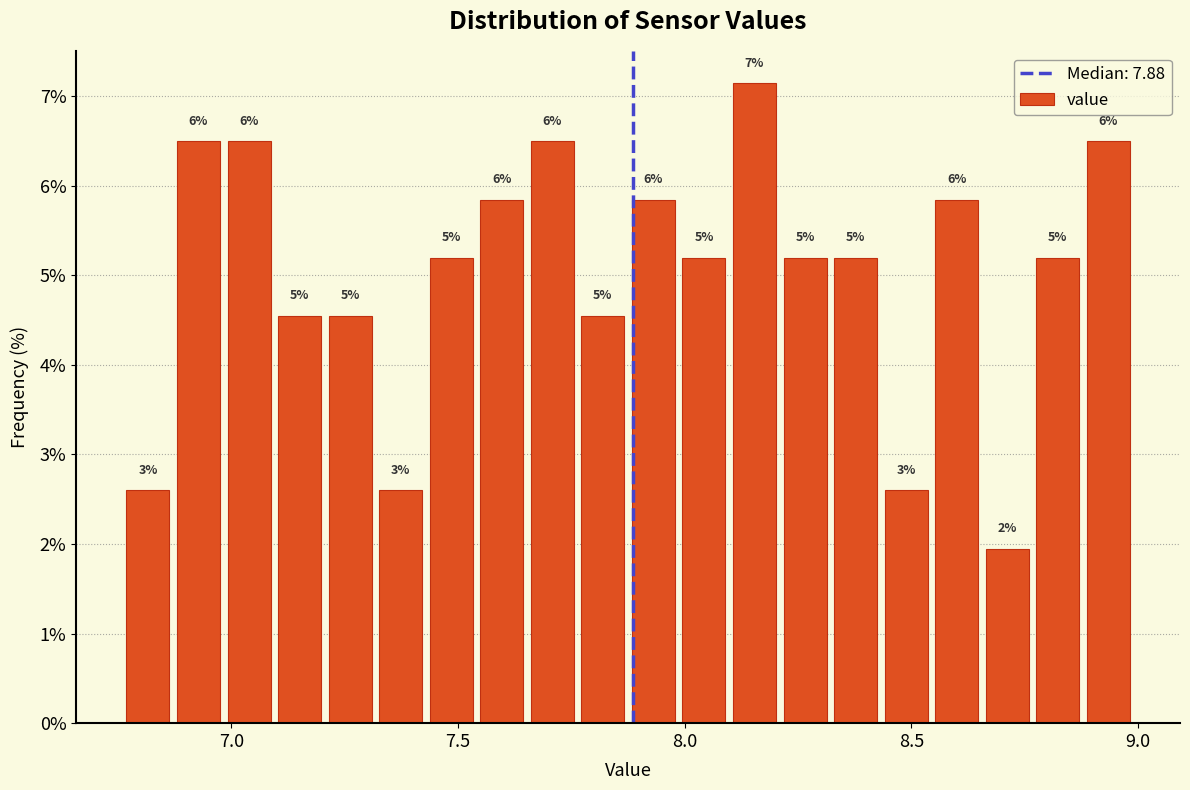

Read against the x-axis, roughly where is the centre of the tallest bar?

8.15